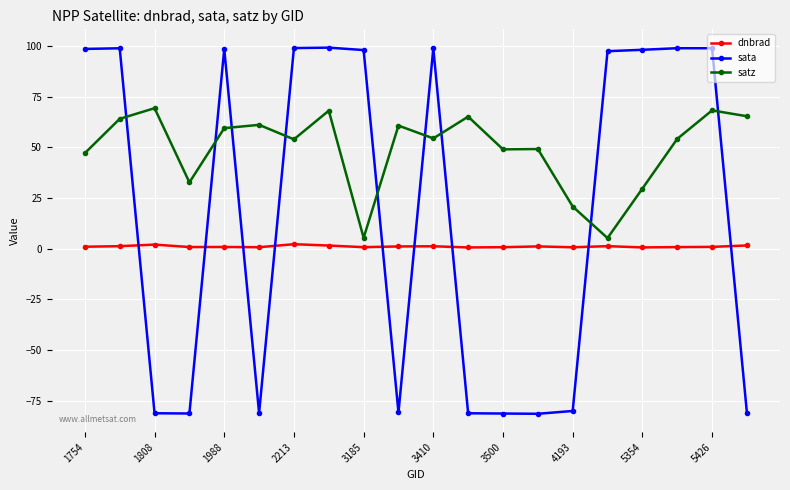

True or false: satz has more than 0 points higher than both neighbors.

True